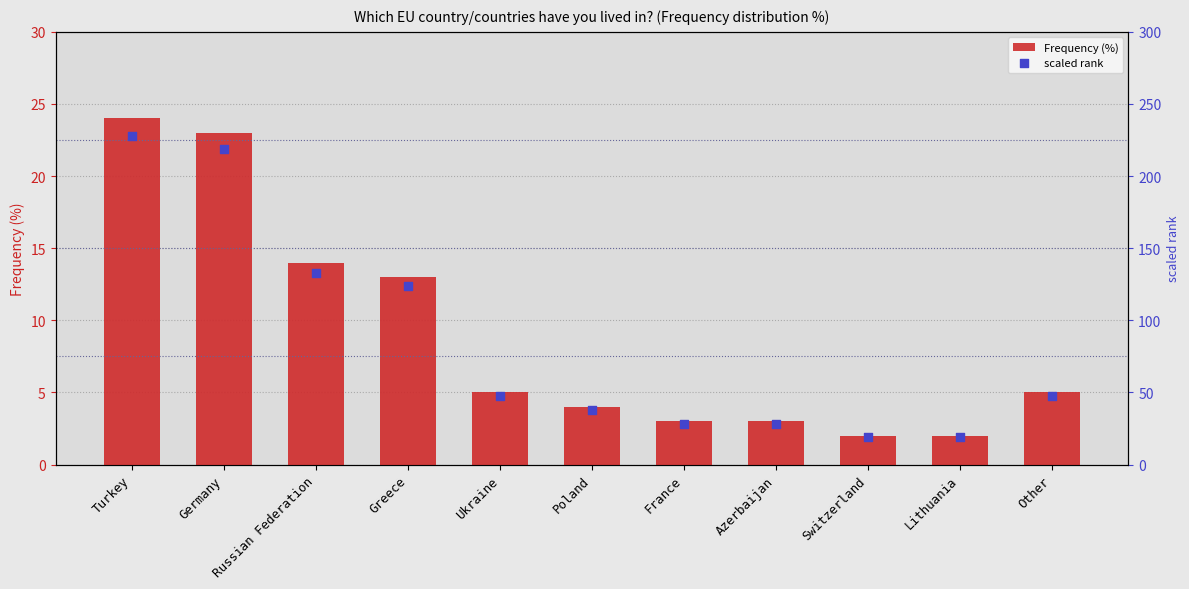

What is the total value across all series at Azerbaijan?

31.5